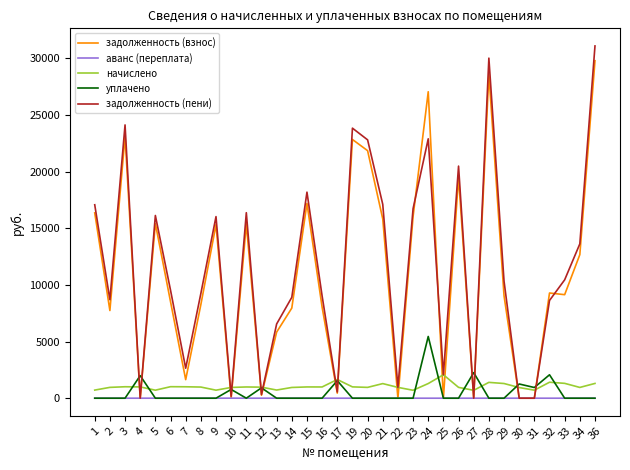

Does the chart display data point markers on the line(s)?

No